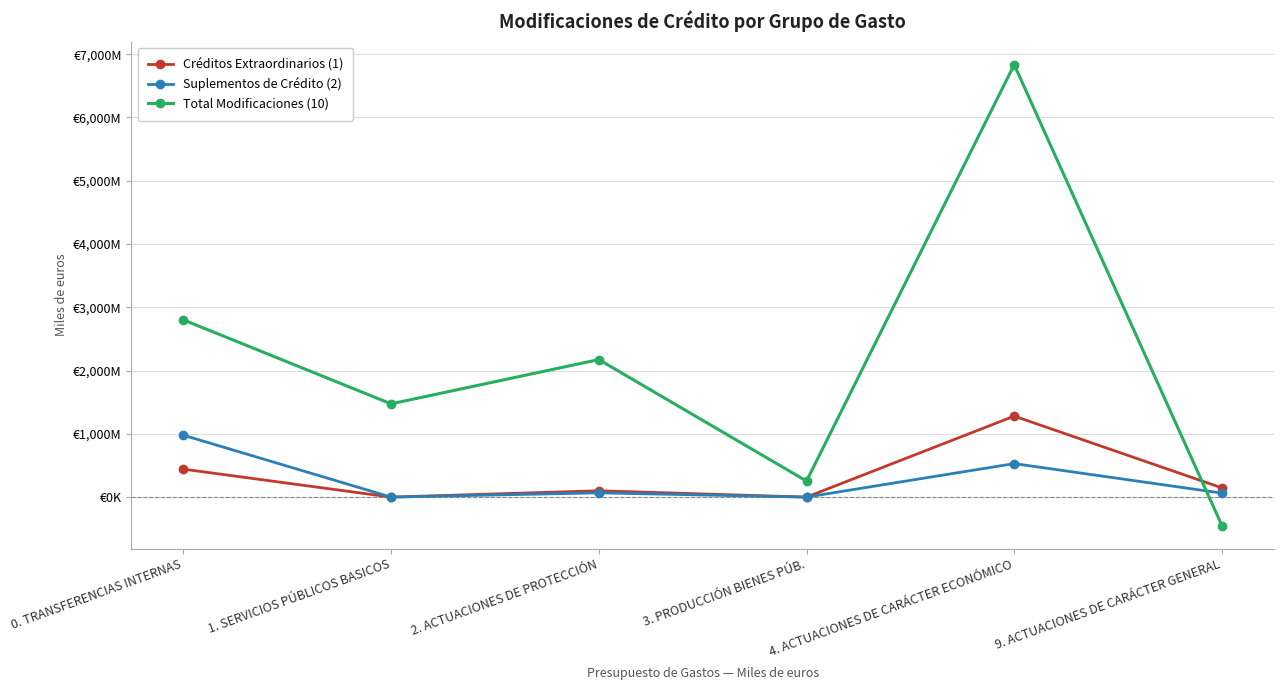

Does the chart have visible grid lines?

Yes